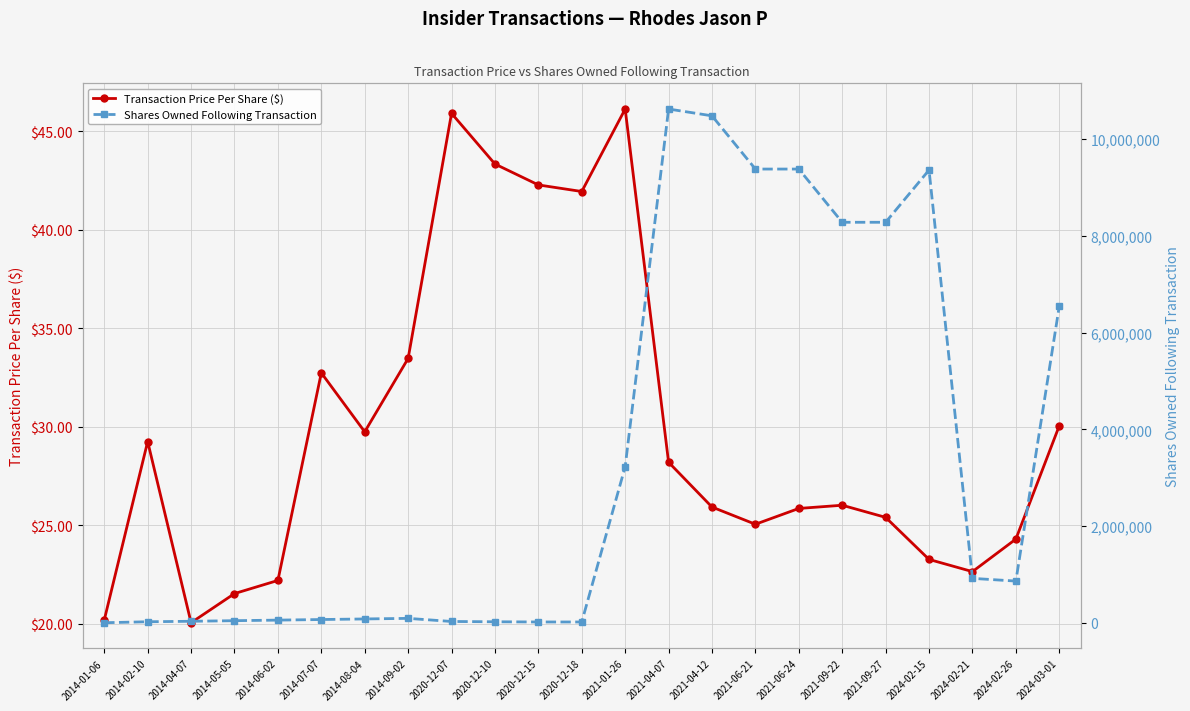

What is the difference between the Shares Owned Following Transaction values at 2021-09-27 and 2024-02-15?

1079847.0